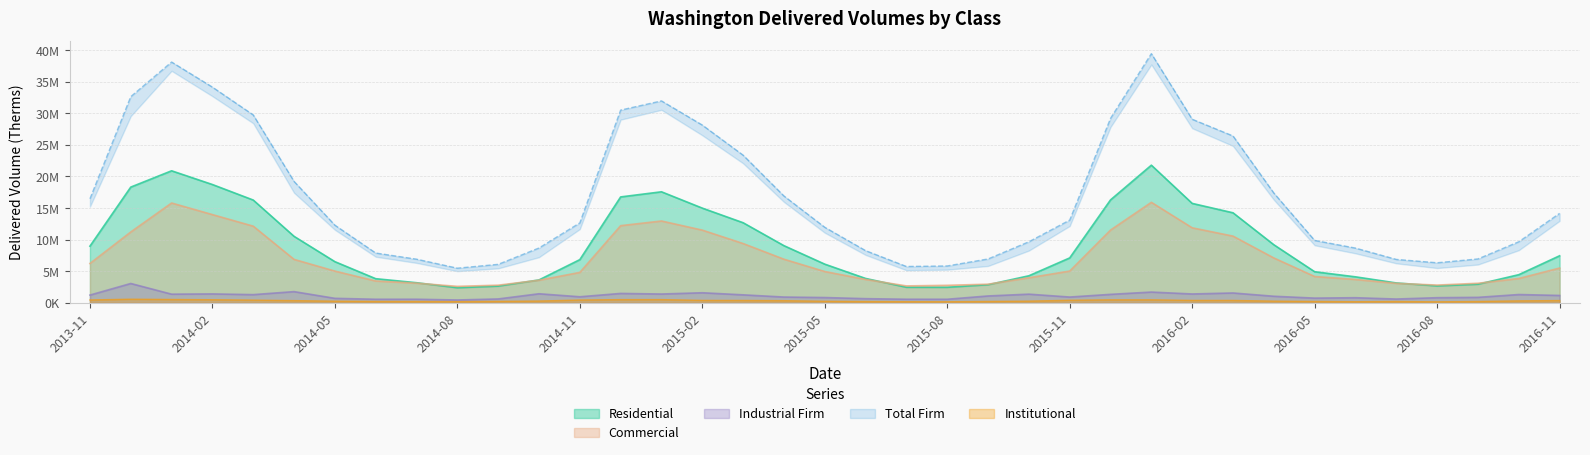

How many lines are shown in the chart?

5